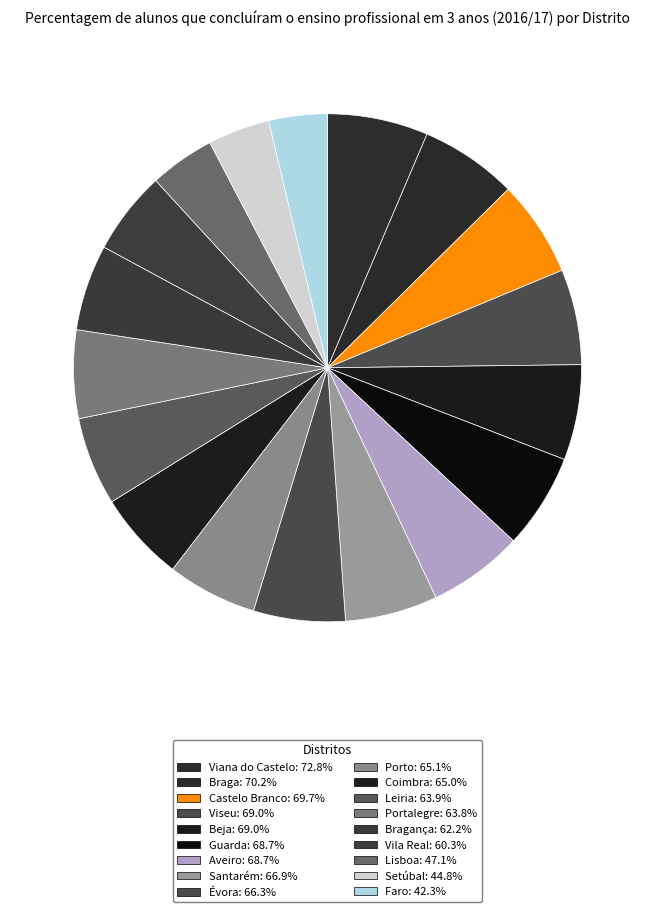

Rank the categories by value from highest to lowest.

Viana do Castelo, Braga, Castelo Branco, Viseu, Beja, Guarda, Aveiro, Santarém, Évora, Porto, Coimbra, Leiria, Portalegre, Bragança, Vila Real, Lisboa, Setúbal, Faro